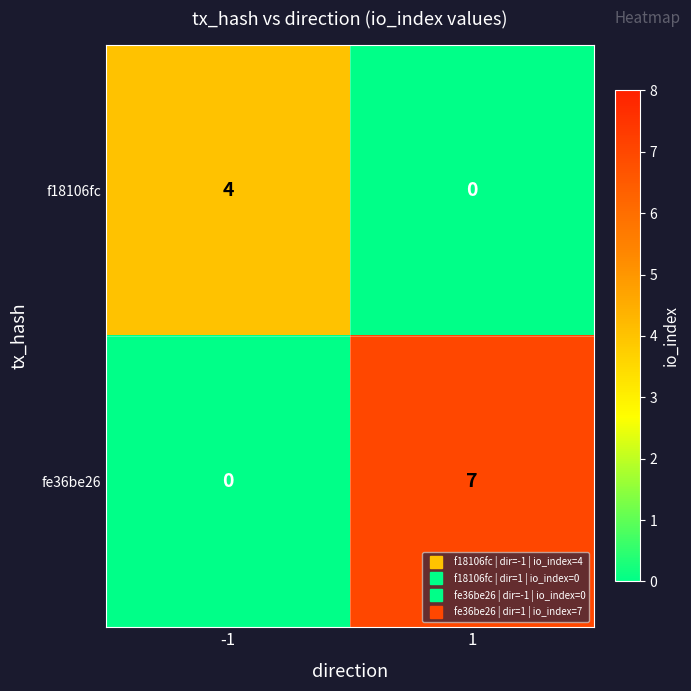

List the labels in order of fe36be26 value, smallest first.

-1, 1